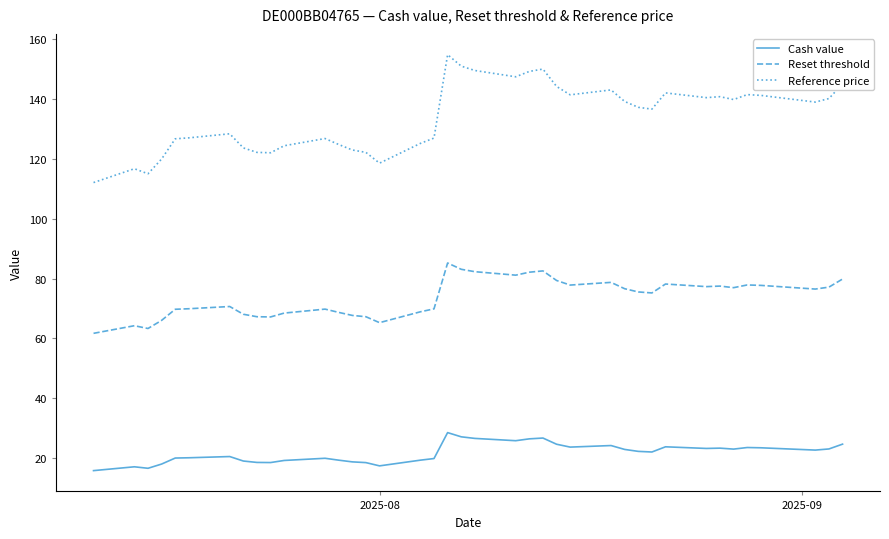

List the series in order of their overall mean, lowest first.

Cash value, Reset threshold, Reference price